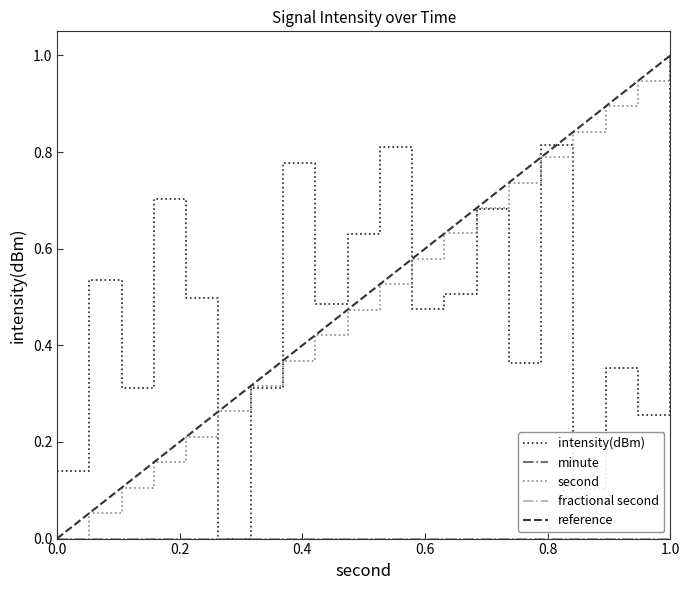

What is the maximum value for intensity(dBm)?

1.0